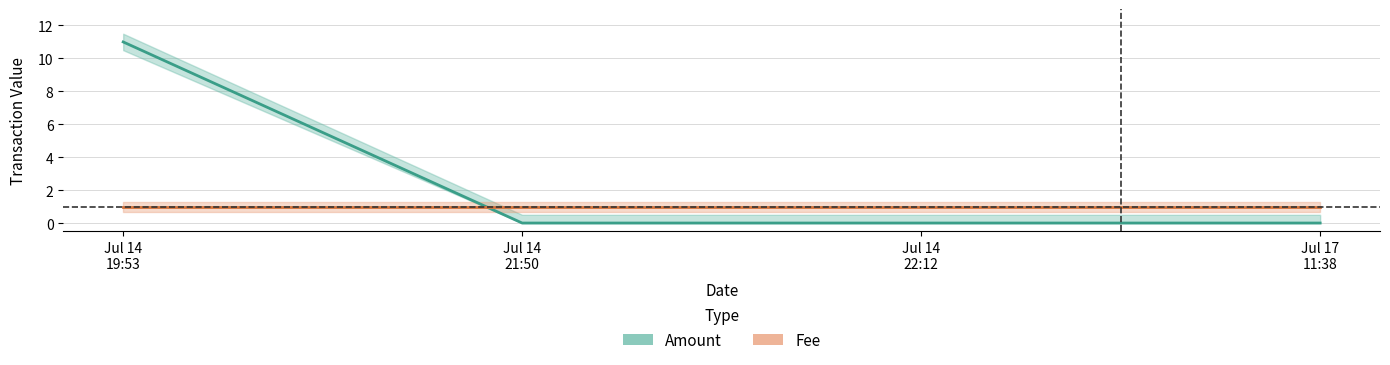

What is the difference between the maximum and minimum values in the Amount center series?

11